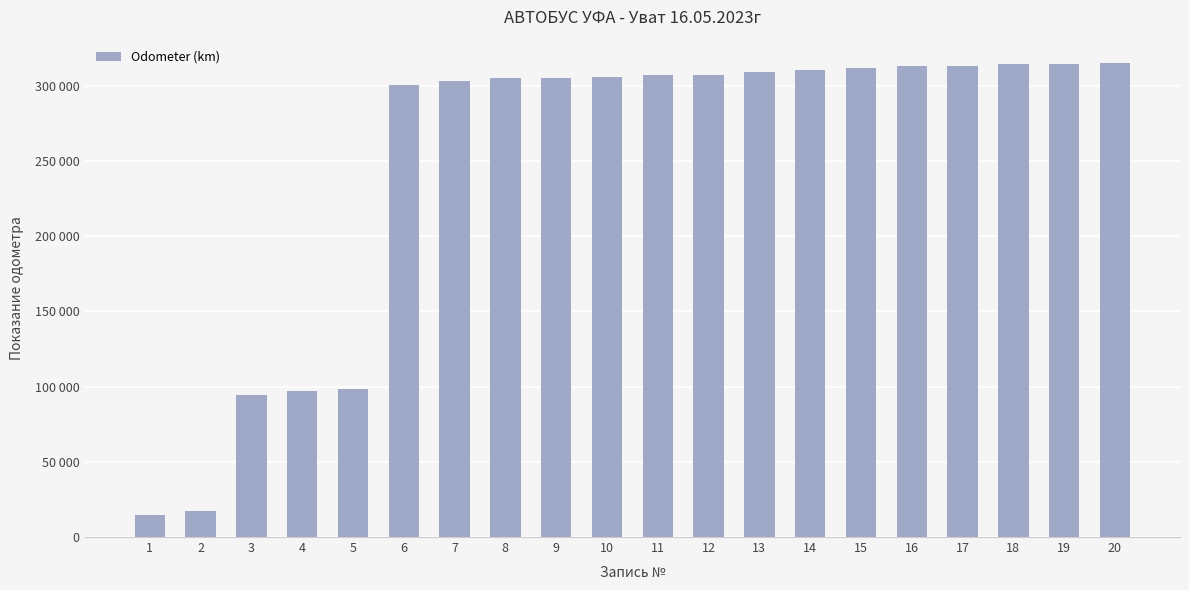

Does the chart contain any negative values?

No